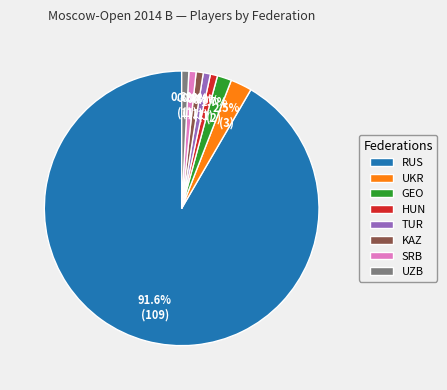

Which has a higher value, RUS or UKR?

RUS